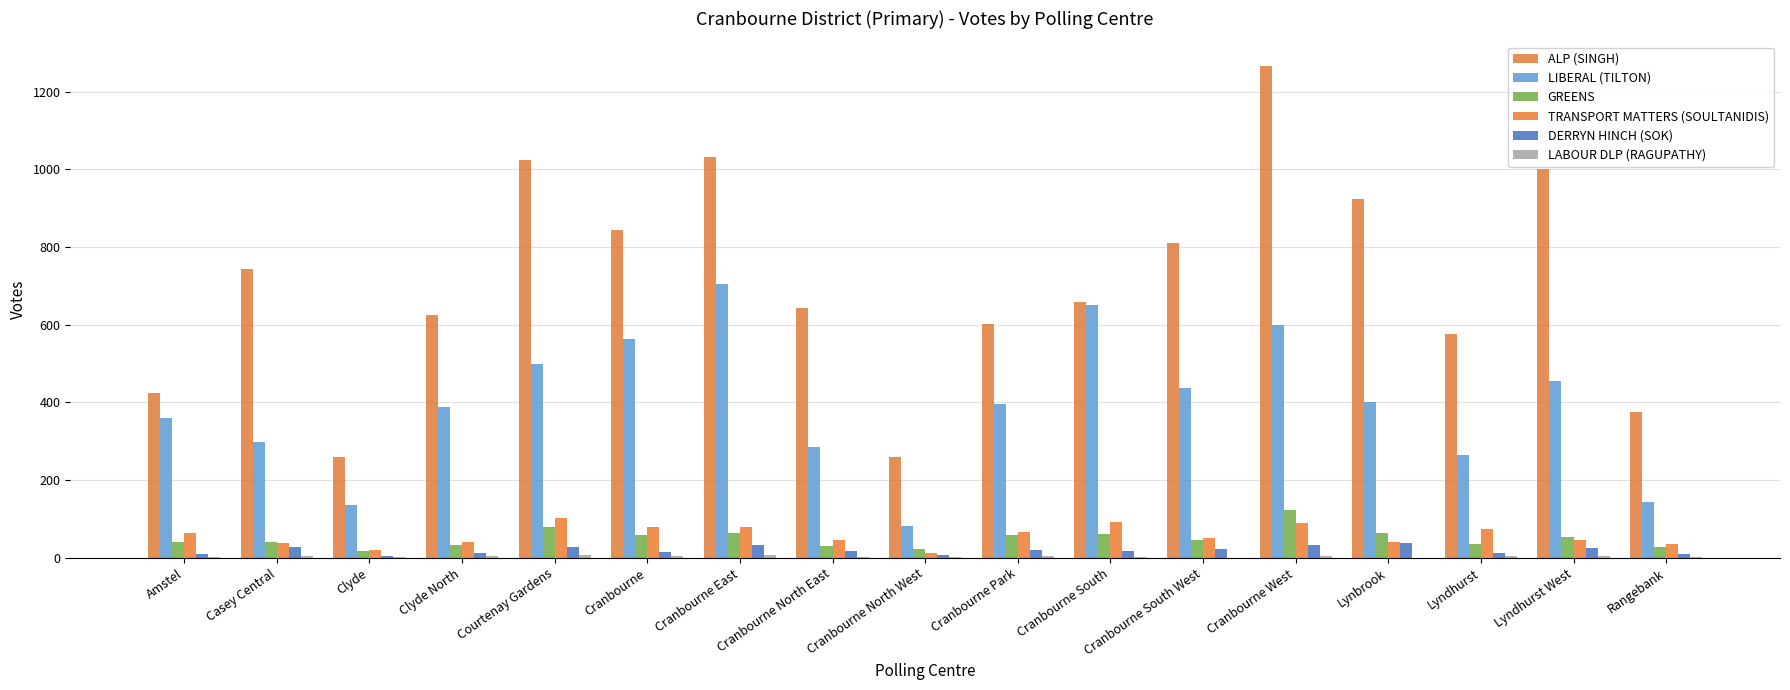

Where is LIBERAL (TILTON) nearest to the value 393?

Cranbourne Park